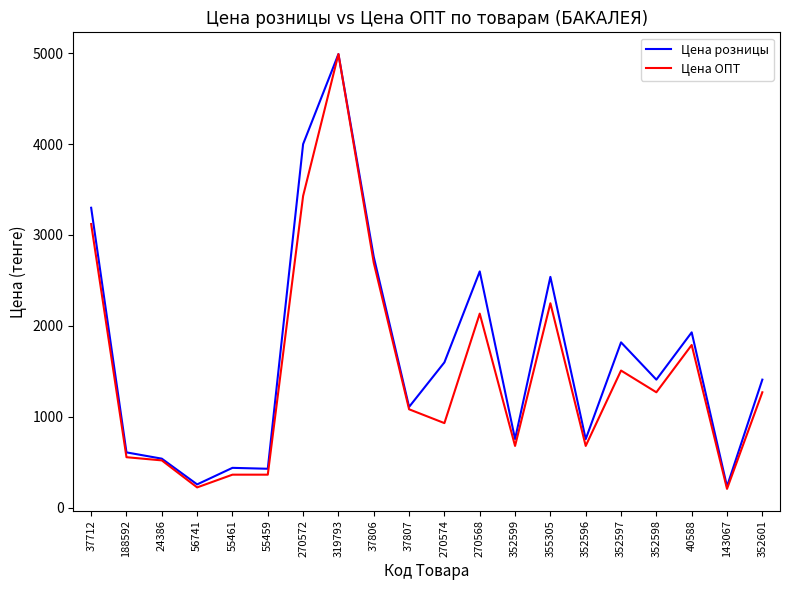

True or false: Цена розницы has more than 2 interior local peaks.

True